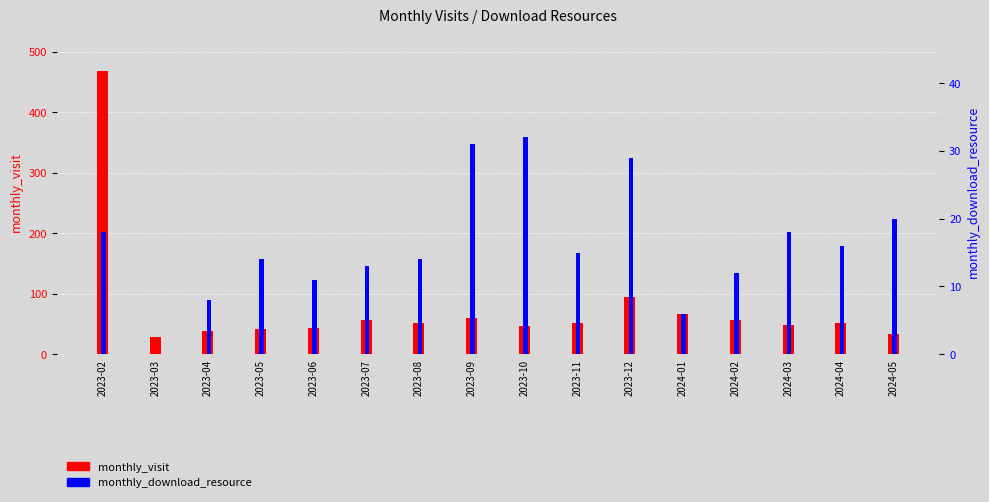

The monthly_download_resource series shows 17 at 2023-10. True or false?

False